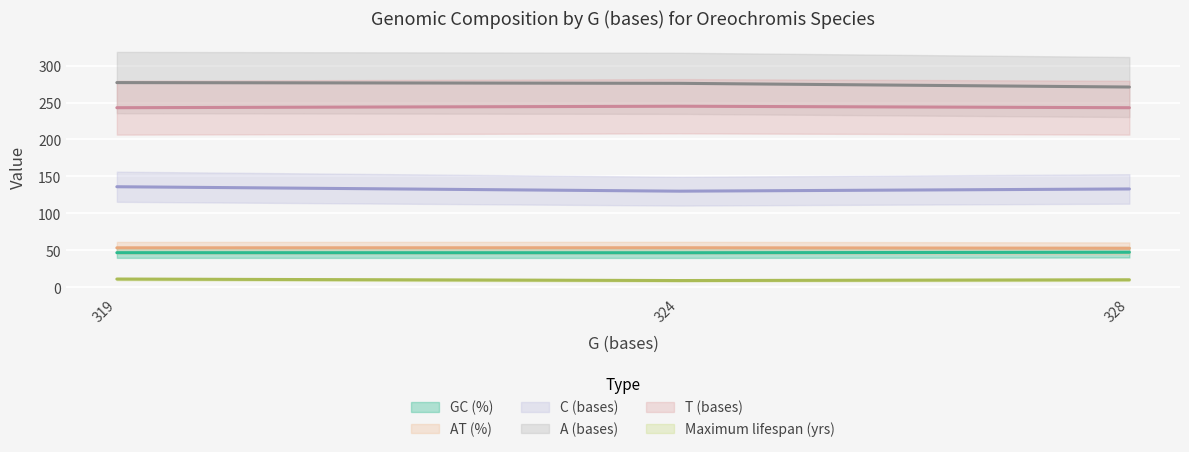

What are all the series names shown in the legend?

GC (%), AT (%), C (bases), A (bases), T (bases), Maximum lifespan (yrs)